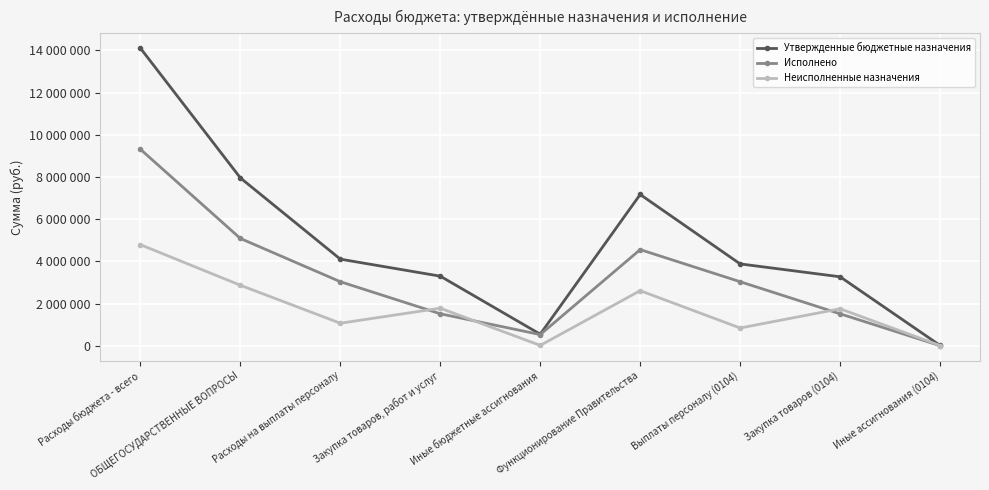

Which category has the lowest value across all series?

Иные ассигнования (0104)